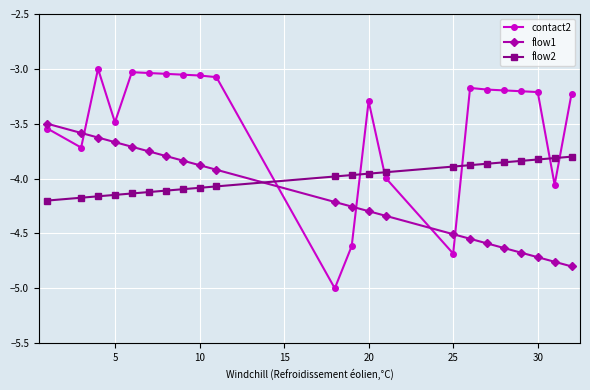

What is the sum of all flow1 values?

-91.6